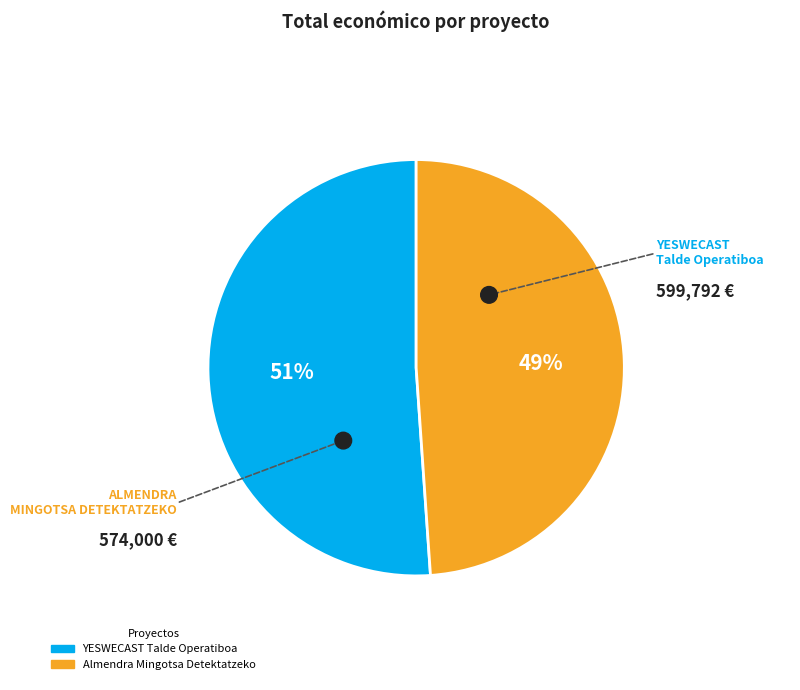

Which slice is the smallest?

Almendra Mingotsa Detektatzeko